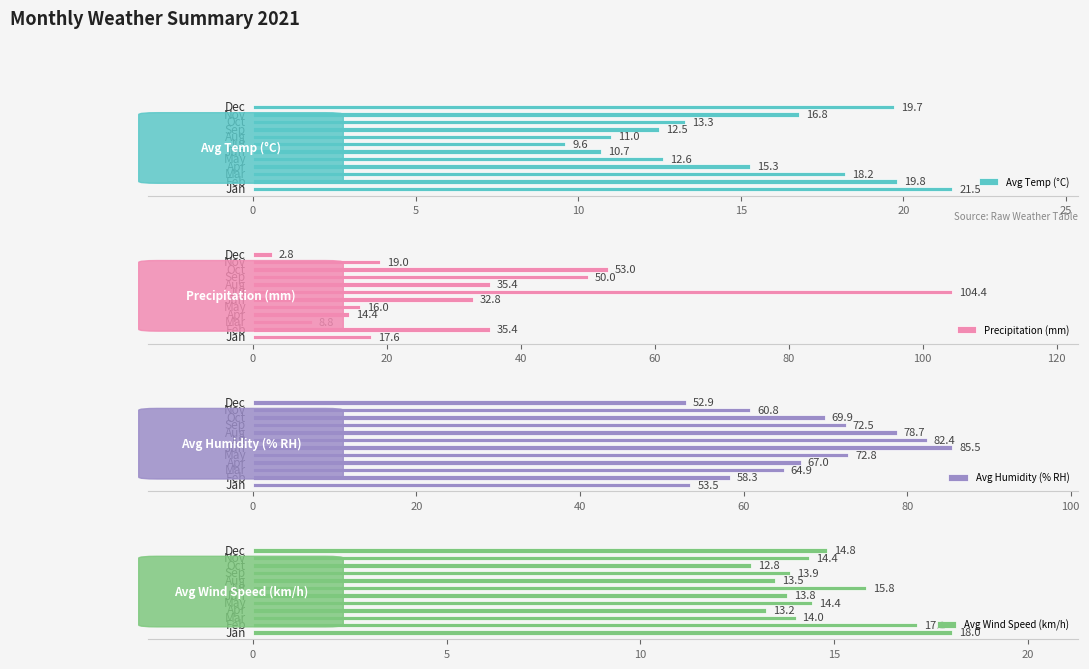

What is the difference between the second highest and second lowest values in the Avg Temp (°C) series?

9.1